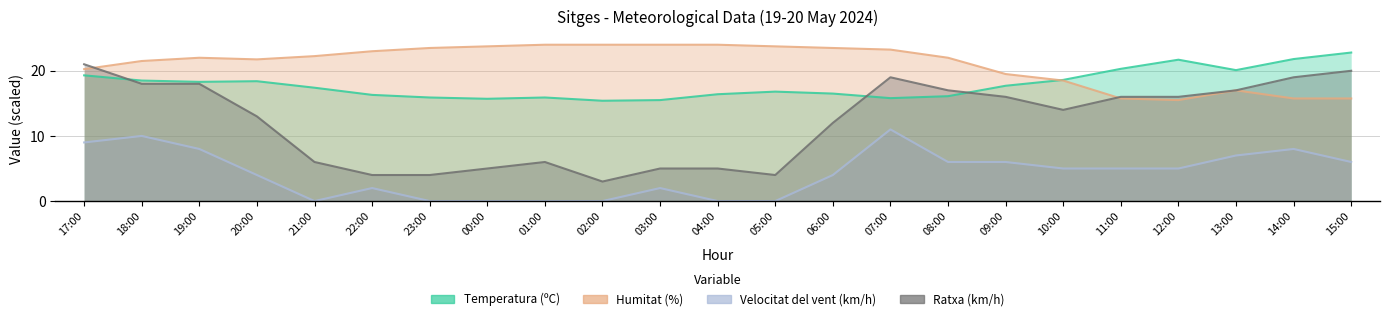

Between 12:00 and 05:00, which is larger?

12:00